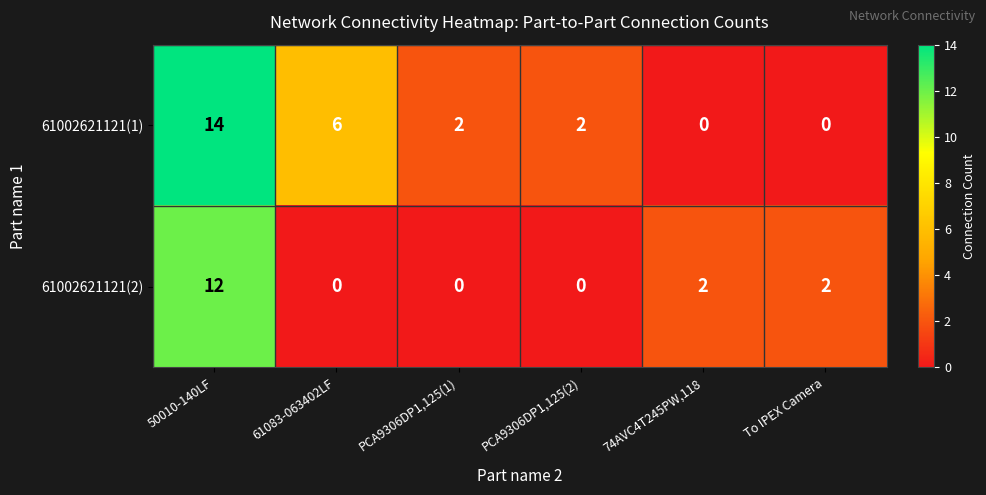

What is the highest value of the 61002621121(2) series?

12